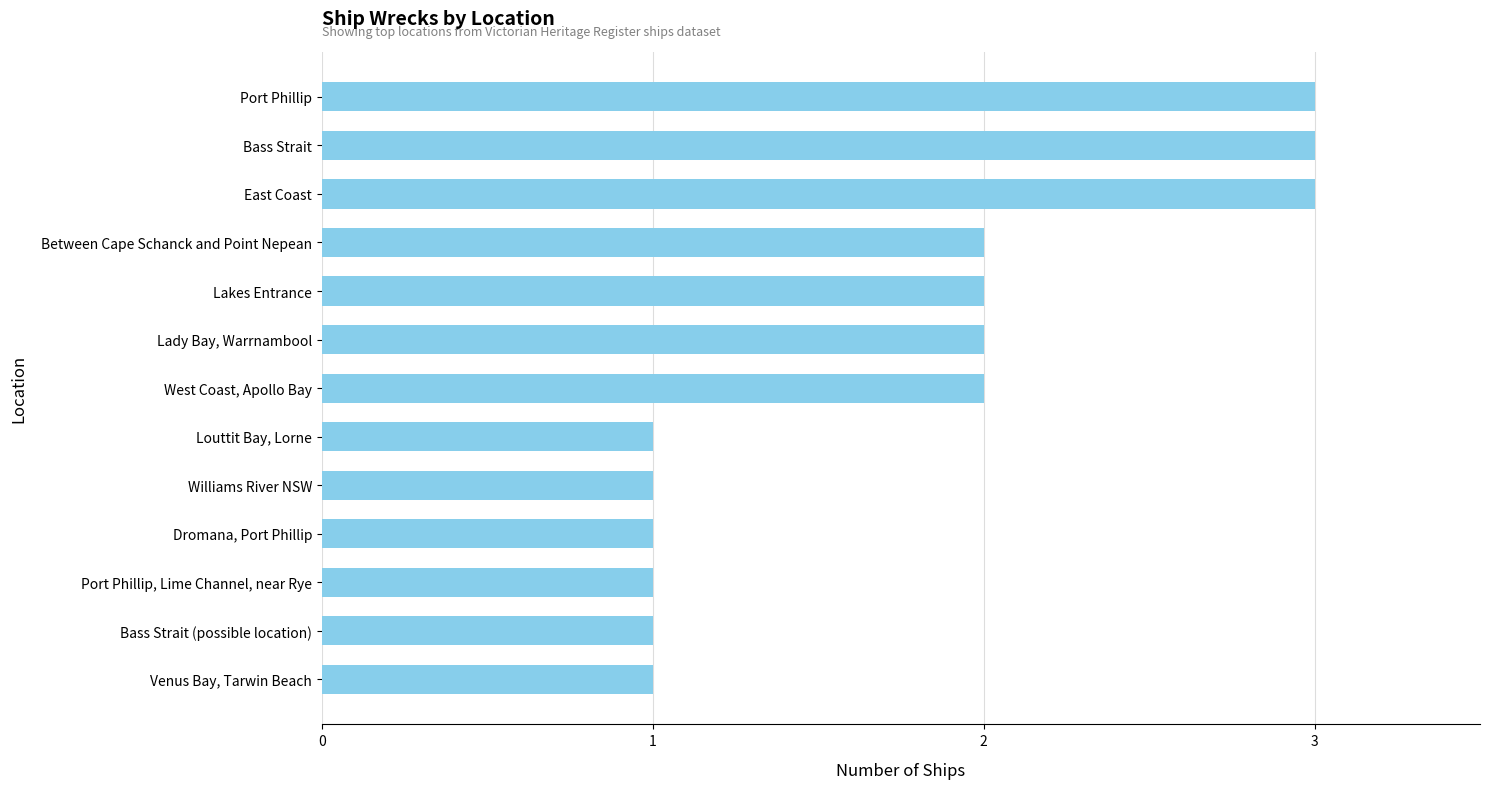

Are the bars grouped side by side (vs. stacked)?

No